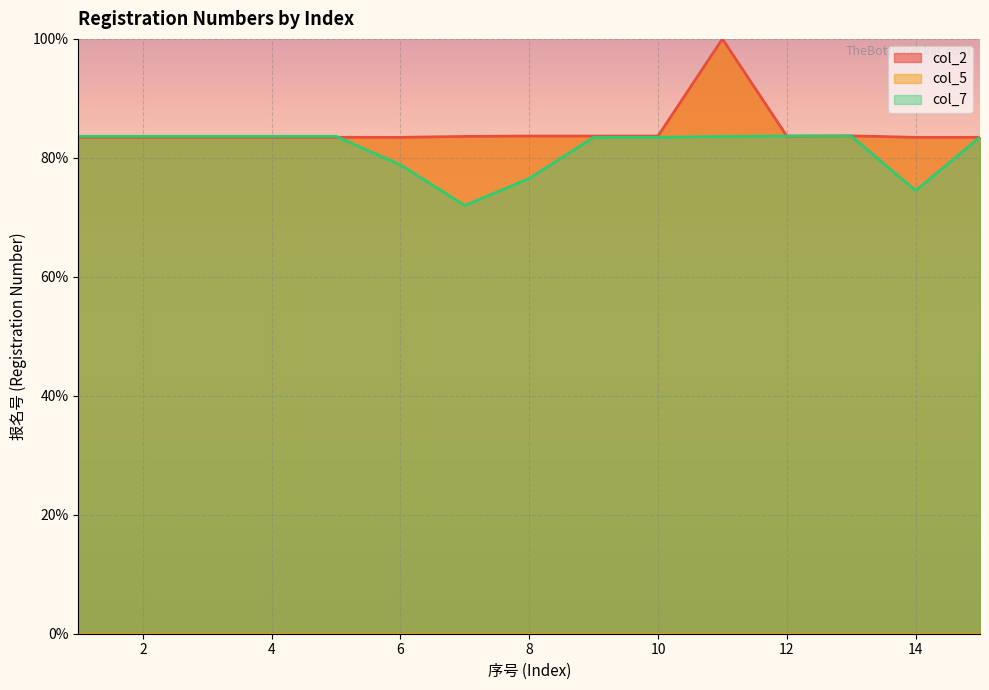

The value of col_2 at 6 is 56.8. True or false?

False